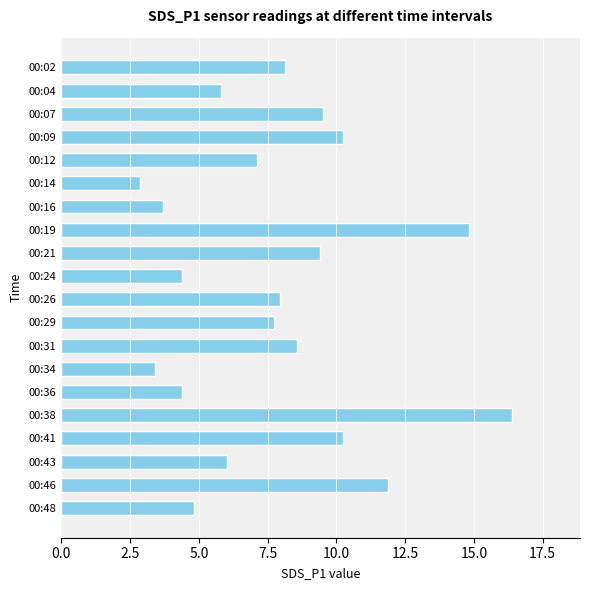

The value at 00:46 is 11.9. True or false?

True